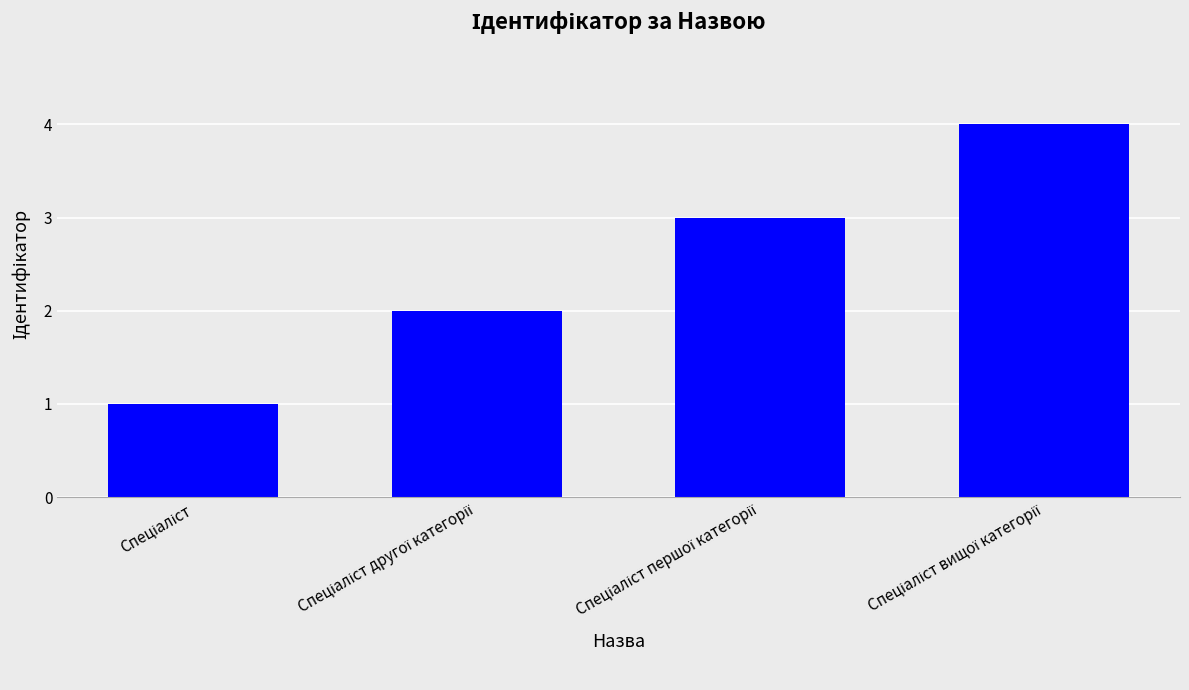

Are the bars grouped side by side (vs. stacked)?

No